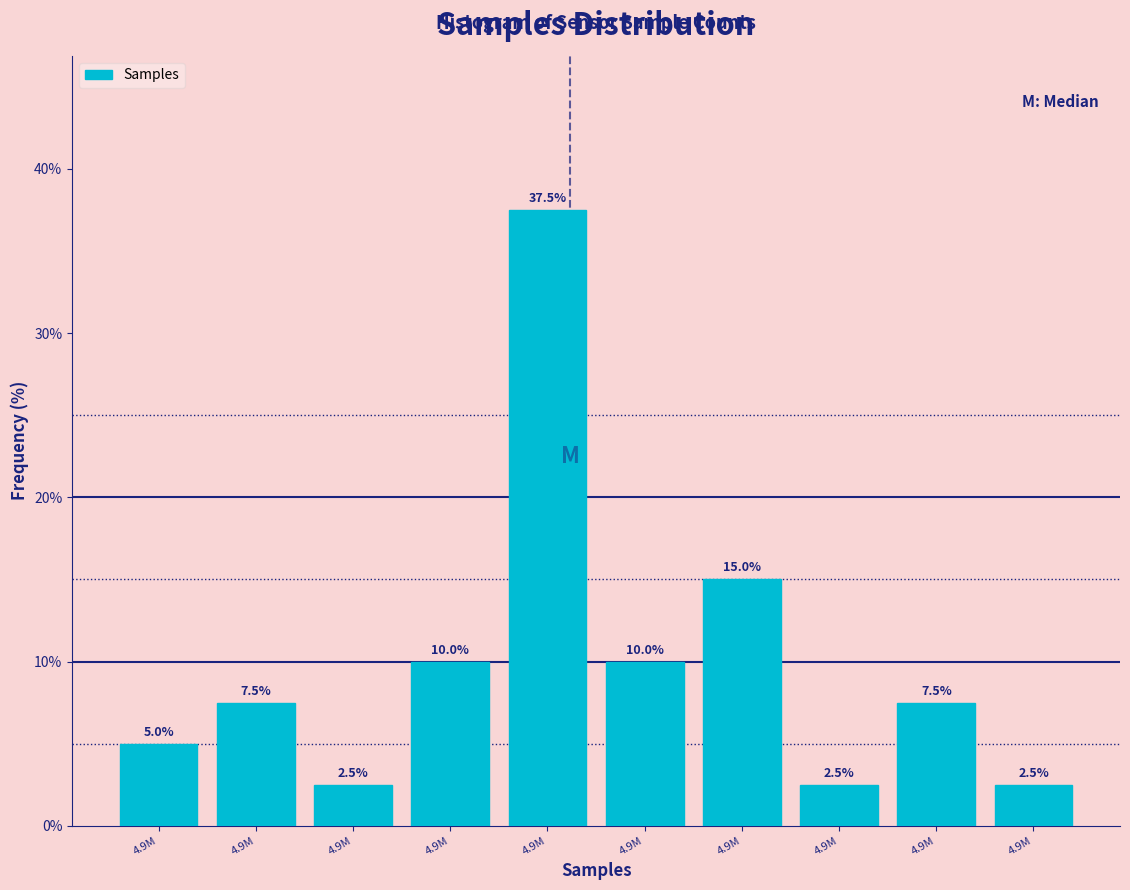

How many data points are above 7?

6